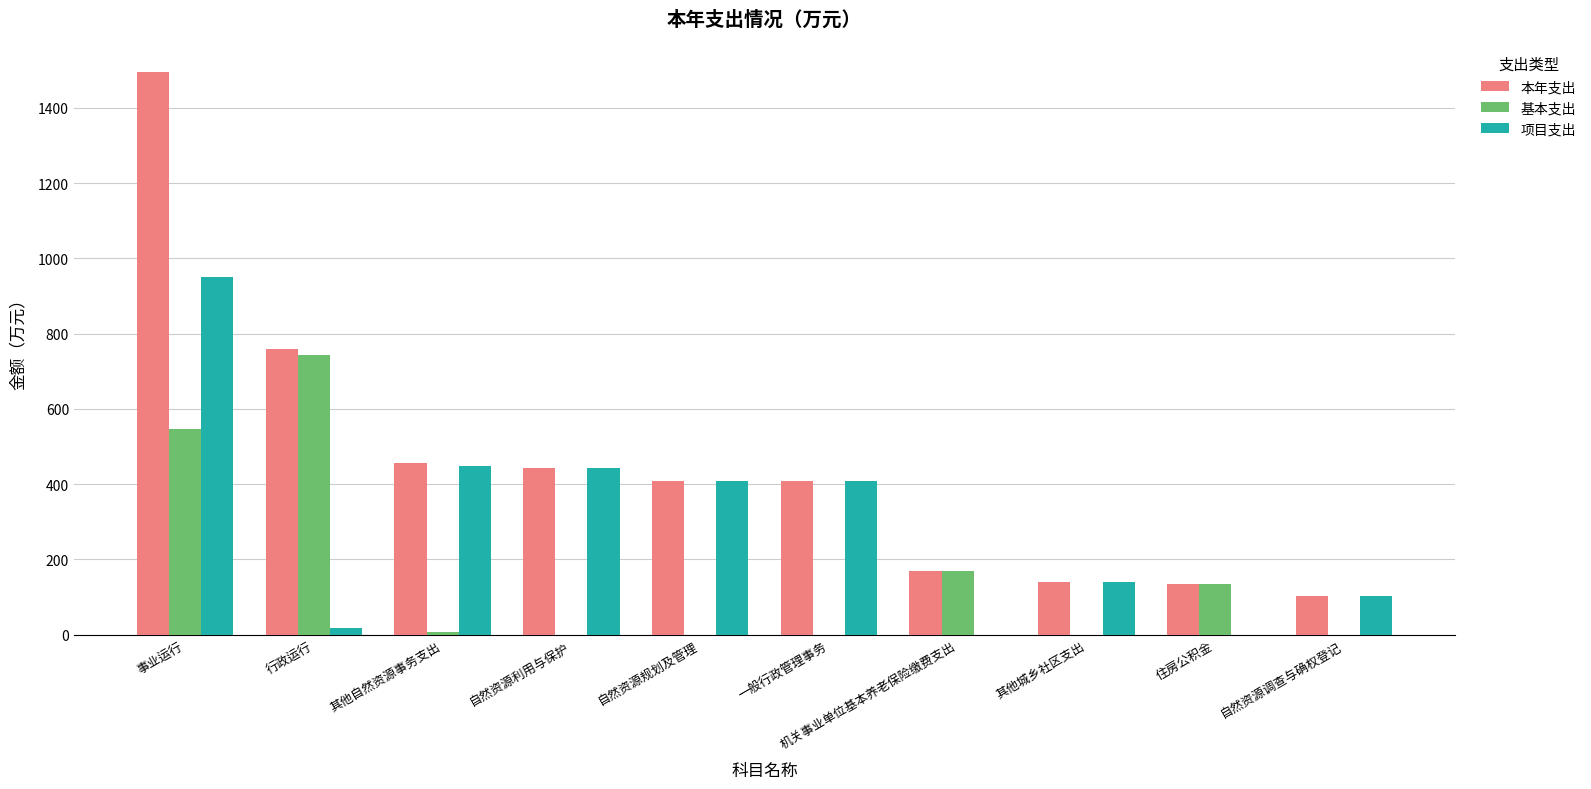

At which label does 基本支出 first exceed 8?

事业运行